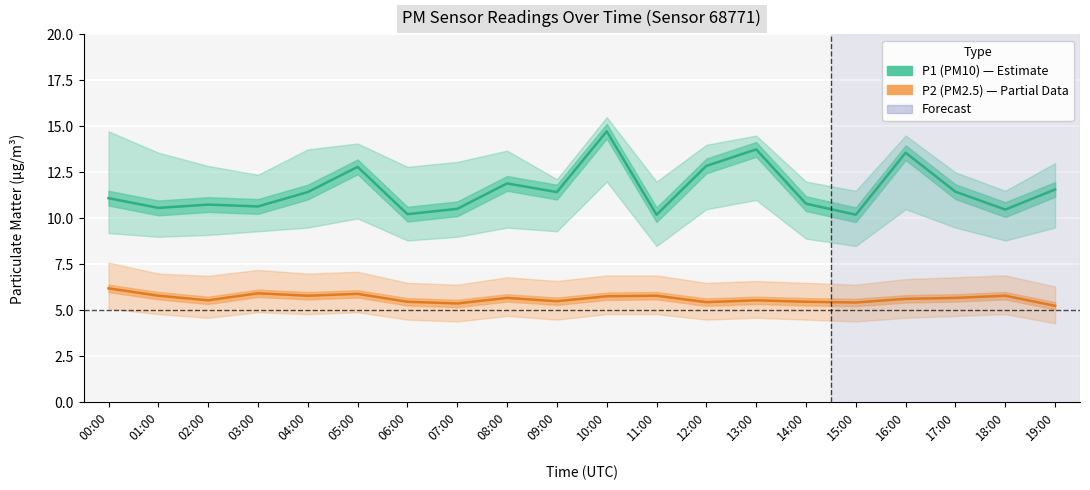

How many lines are shown in the chart?

2